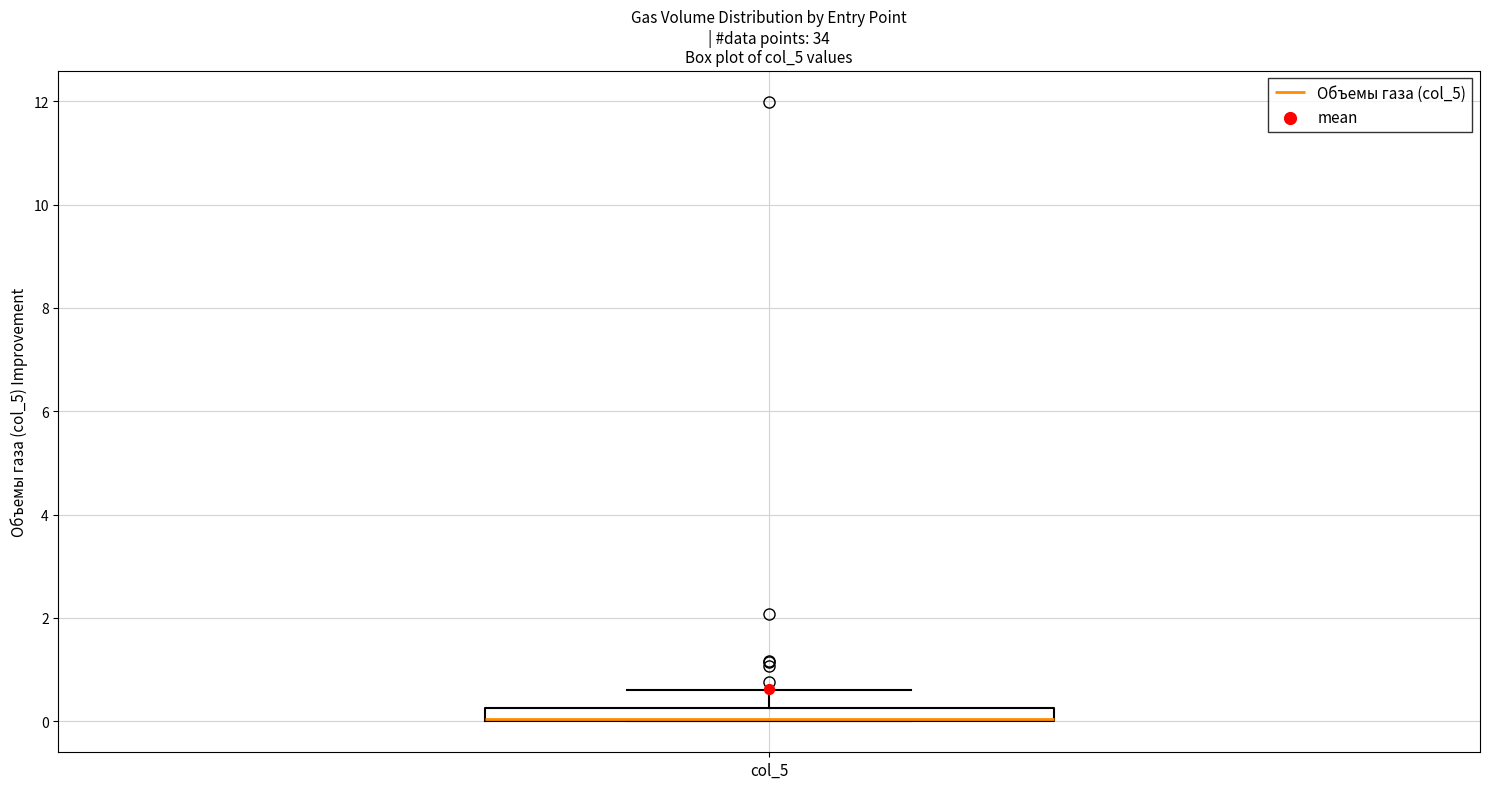

Where is the lower edge of the box for col_5 on the y-axis? The values are not printed on the chart, so give them approximately, as read against the axis.

0.0